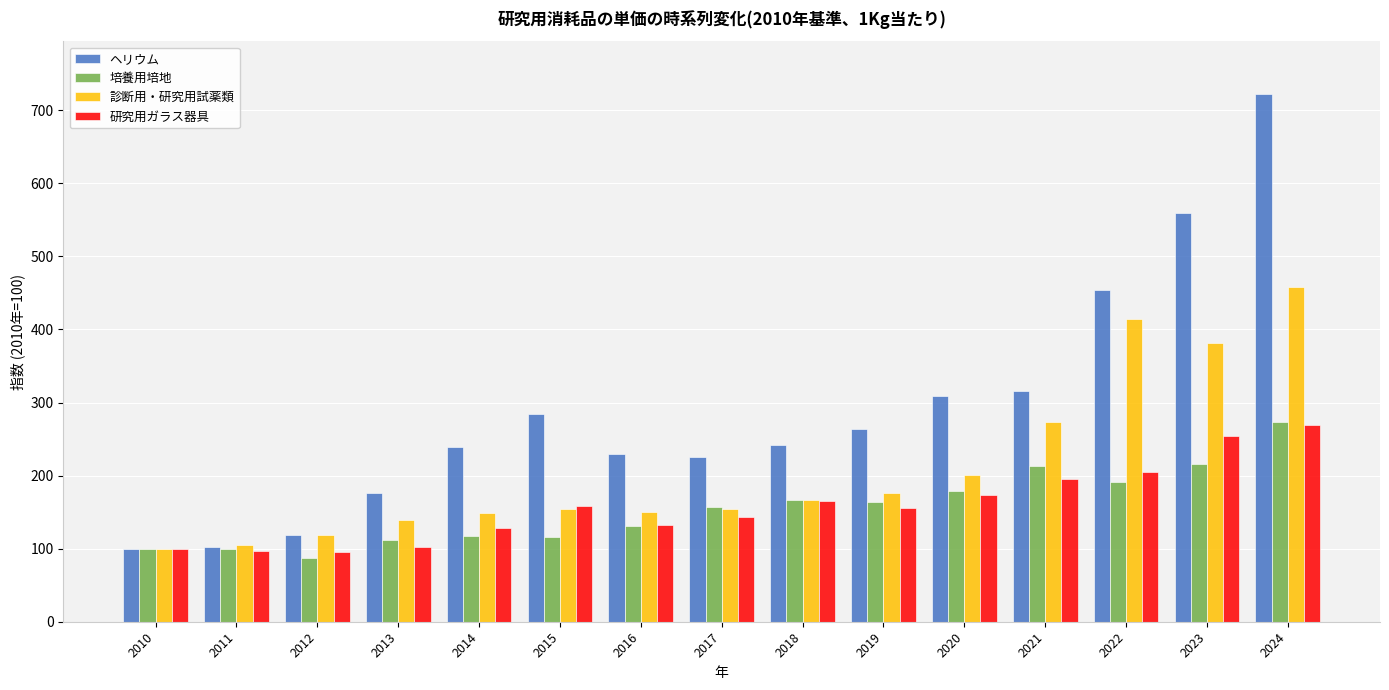

At which category is the sum across all series the highest?

2024